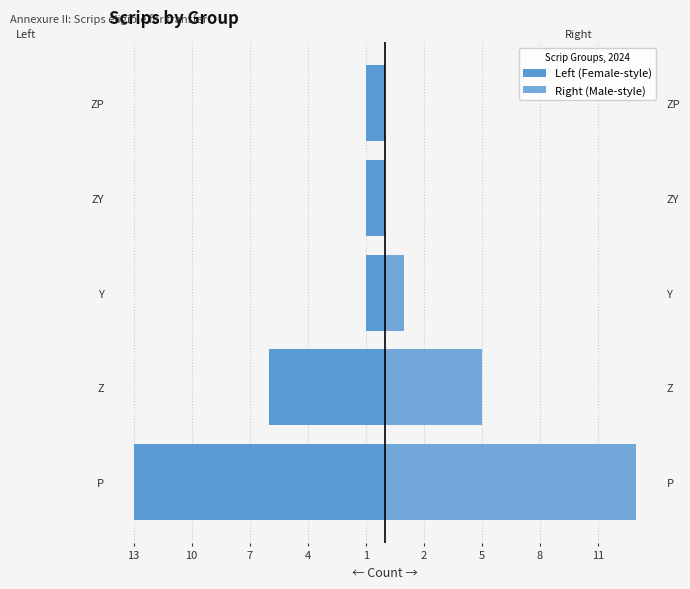

Count the number of data series in this chart.

2